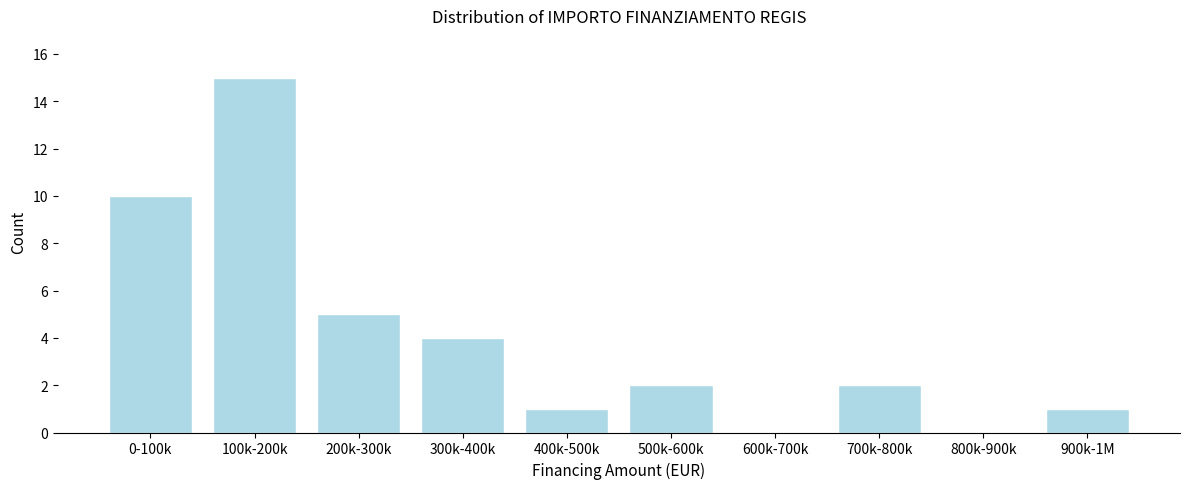

Reading left to right, list all the values displayed in this chart.

0-100k=10	100k-200k=15	200k-300k=5	300k-400k=4	400k-500k=1	500k-600k=2	600k-700k=0	700k-800k=2	800k-900k=0	900k-1M=1